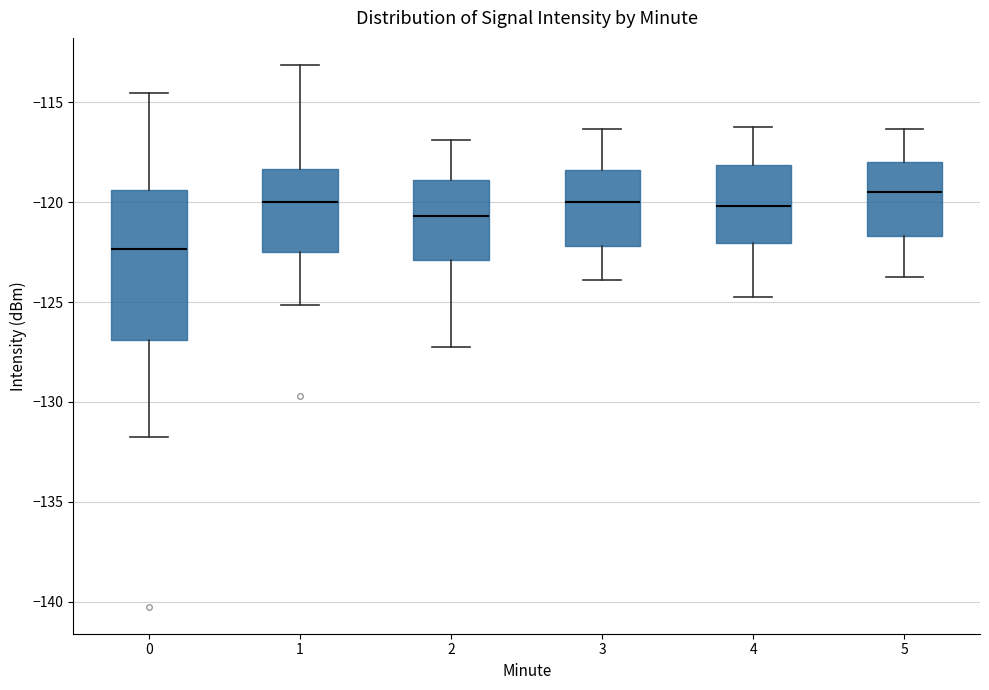

Where is the lower edge of the box at x = 3 on the y-axis? The values are not printed on the chart, so give them approximately, as read against the axis.

-122.0